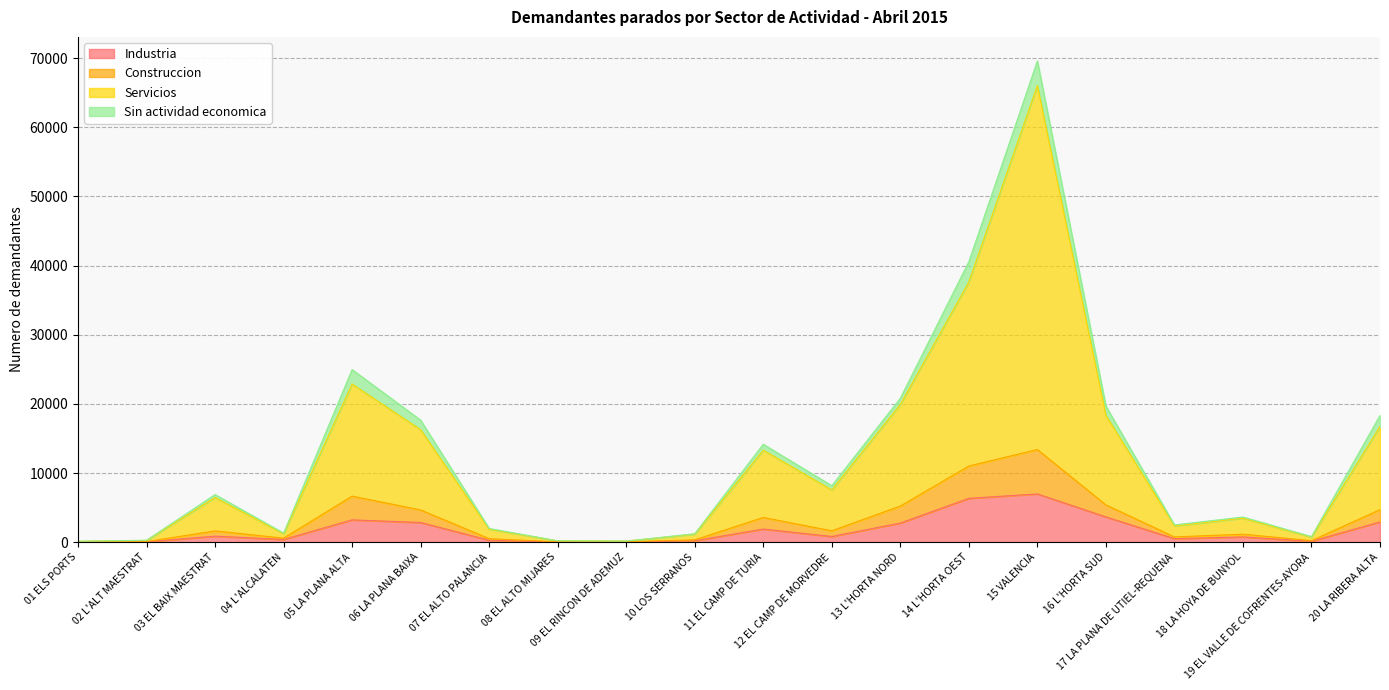

Where is Servicios nearest to the value 33084?

14 L'HORTA OEST